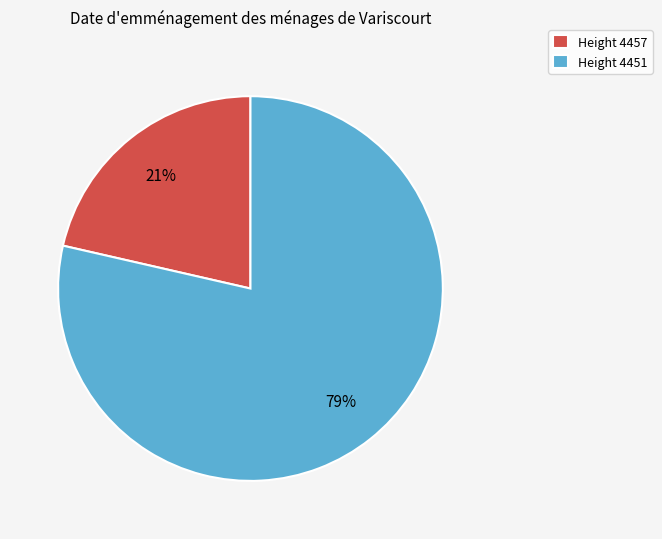

To the nearest percent, what is the average slice percentage?

50%